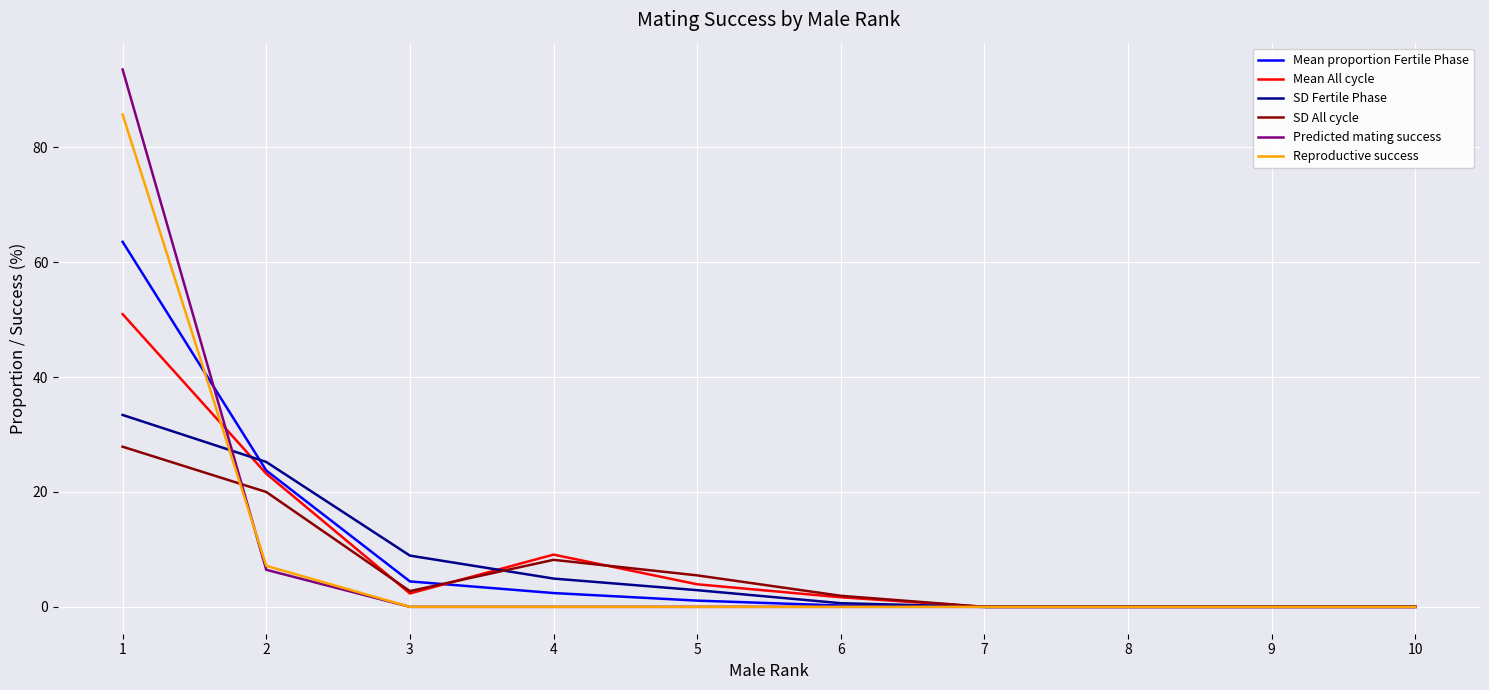

Rank the series by their maximum value, from lowest to highest.

SD All cycle, SD Fertile Phase, Mean All cycle, Mean proportion Fertile Phase, Reproductive success, Predicted mating success